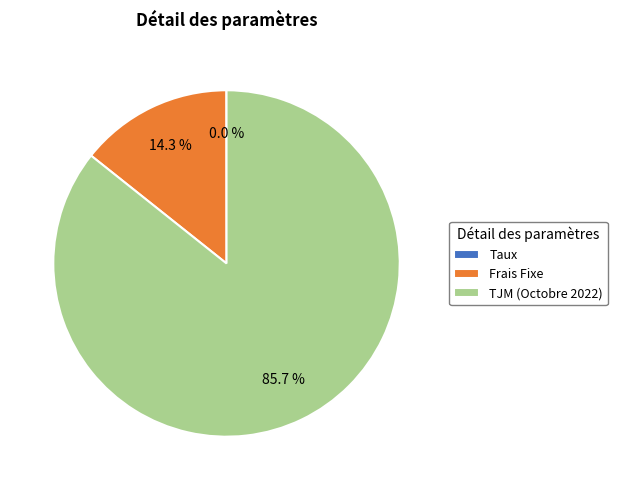

Which slice is the largest?

TJM (Octobre 2022)